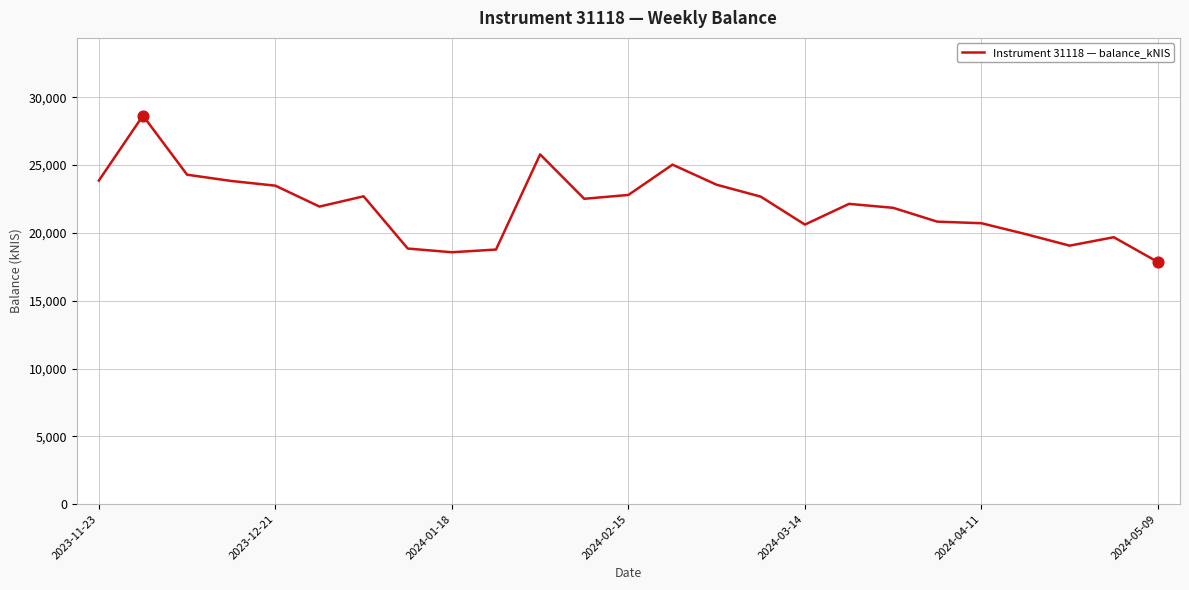

What is the smallest value displayed?

17850.4